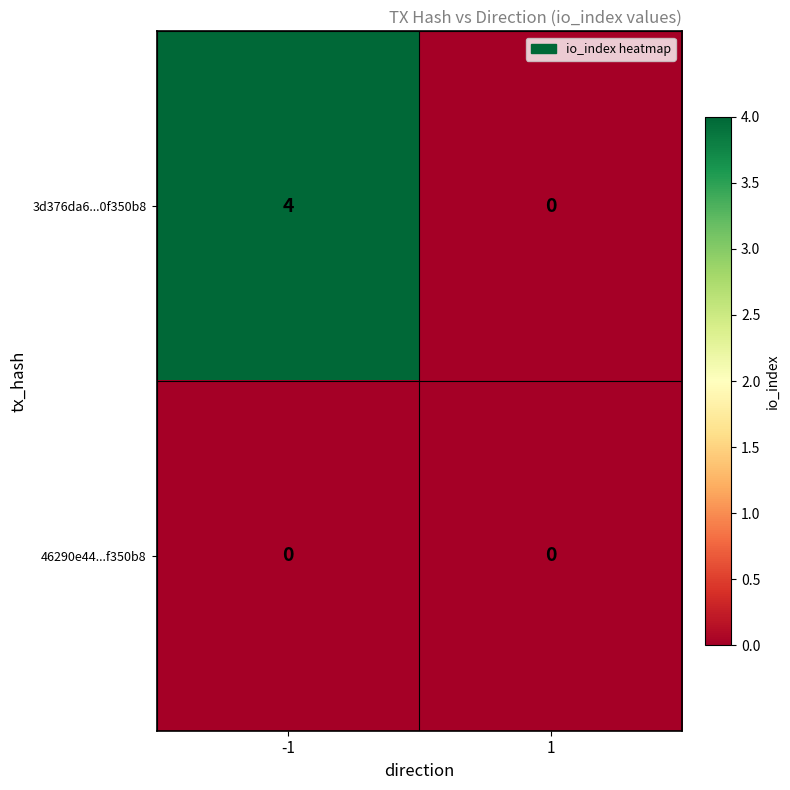

The 3d376da6...0f350b8 series shows 4 at -1. True or false?

True